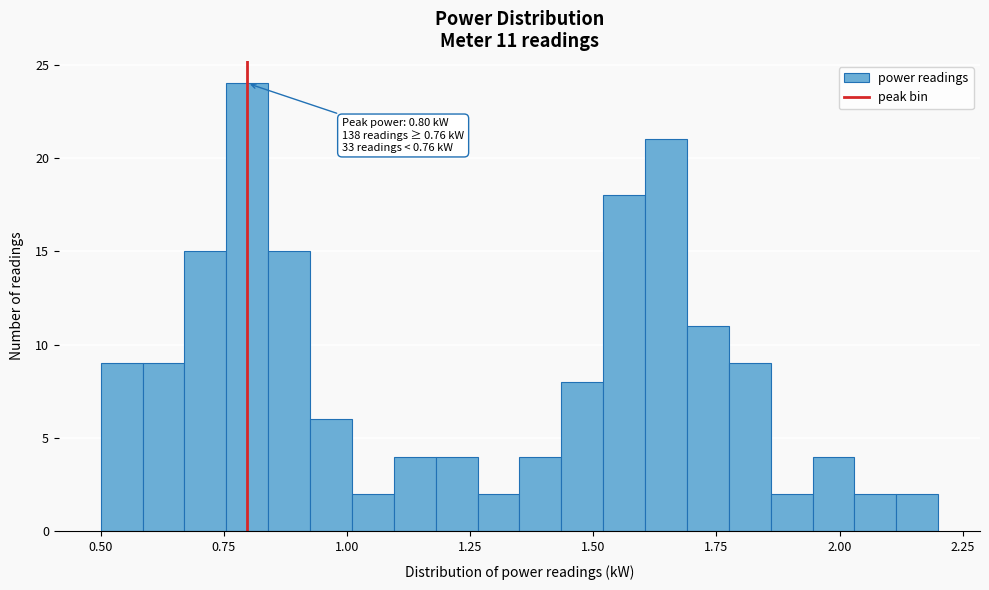

Around what value on the x-axis is the tallest bar? Give the approximate position of its centre, as read against the axis.

0.80